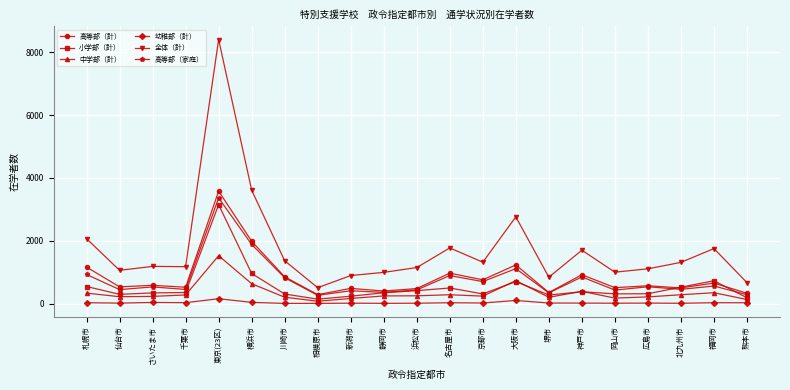

Which series has the largest total across all categories?

全体（計）